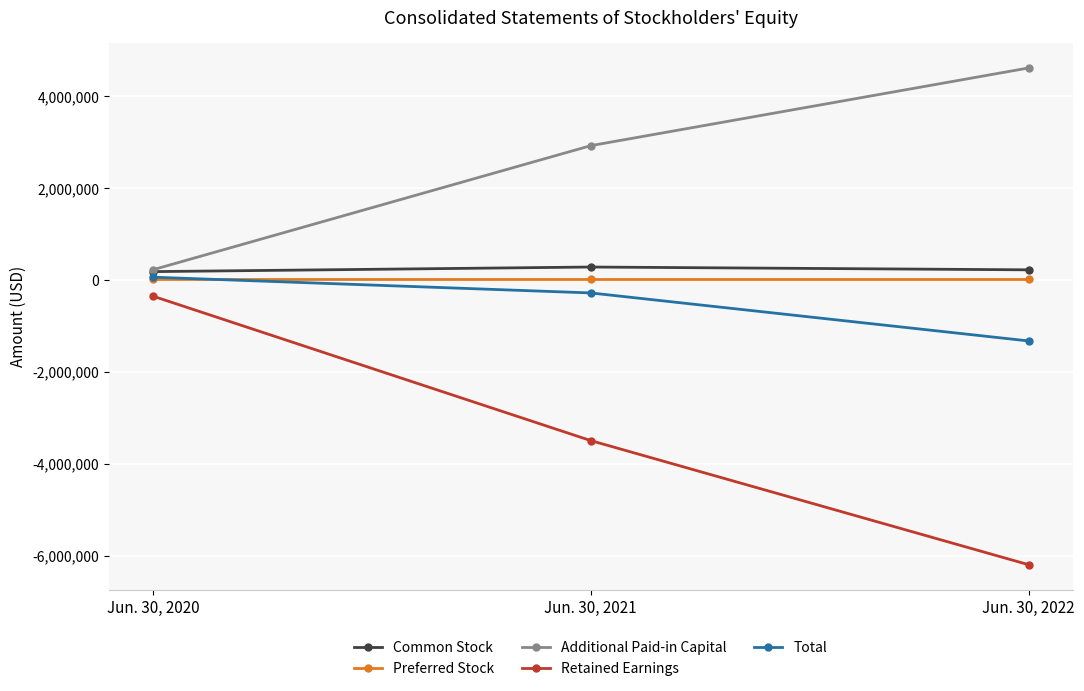

How many lines are shown in the chart?

5